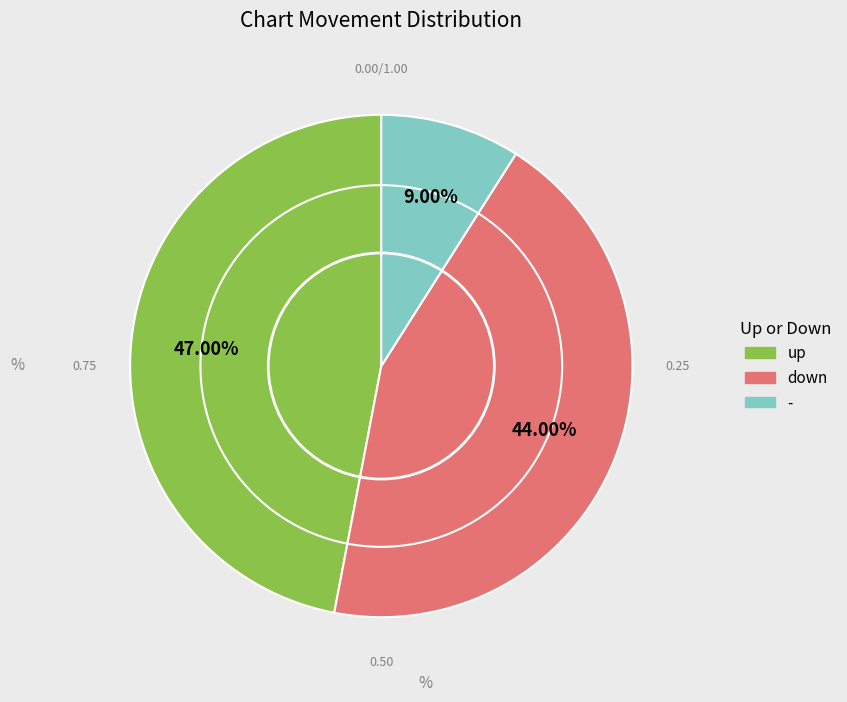

To the nearest percent, what portion does - represent?

9%